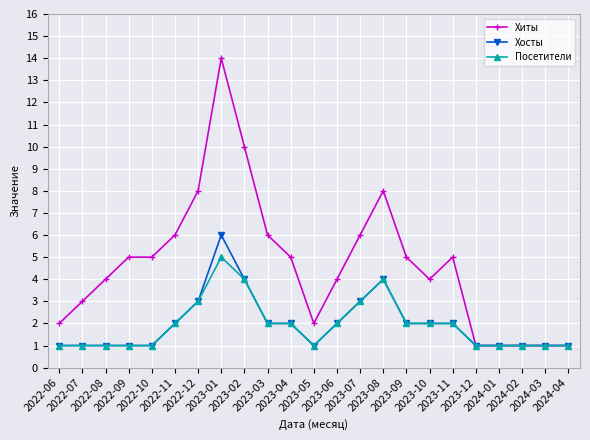

What is the difference between the maximum and minimum values in the Посетители series?

4